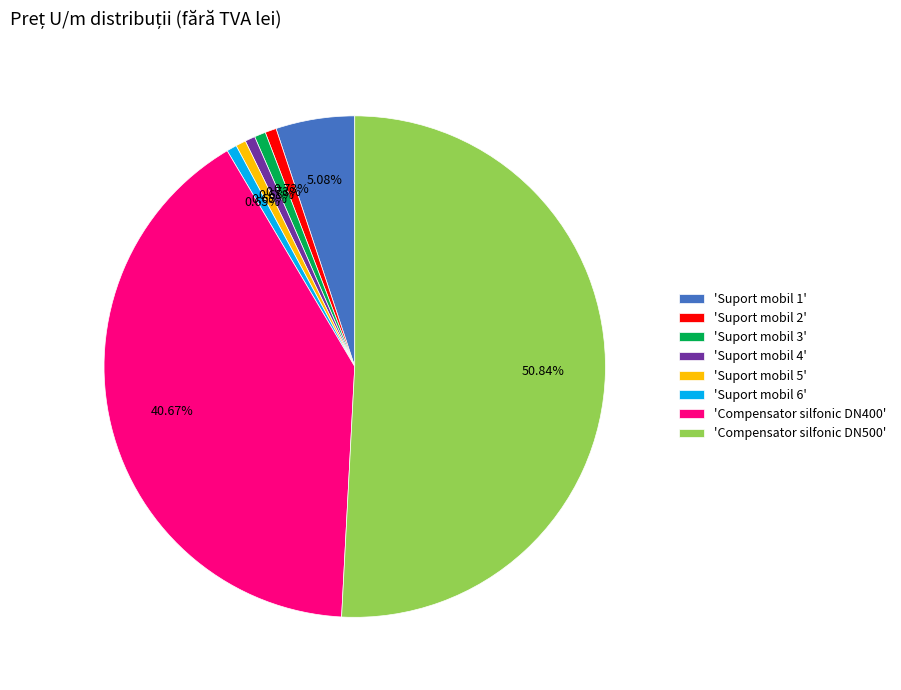

What is the largest slice in the pie chart?

'Compensator silfonic DN500'